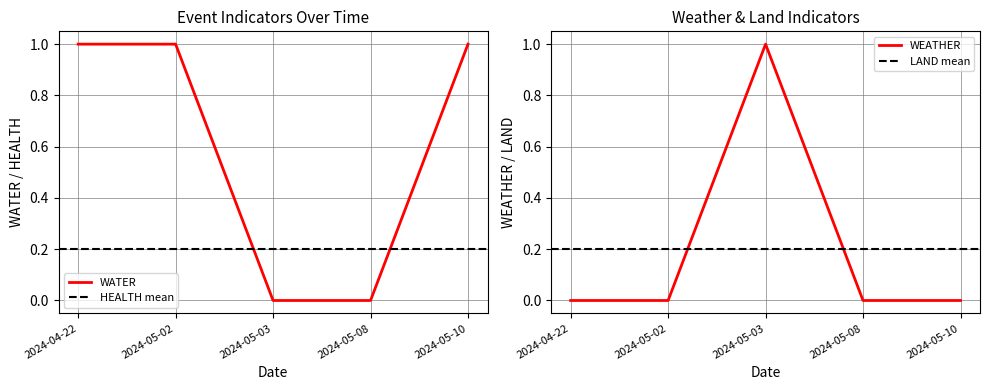

Which has a higher value, 2024-04-22 or 2024-05-08?

2024-04-22